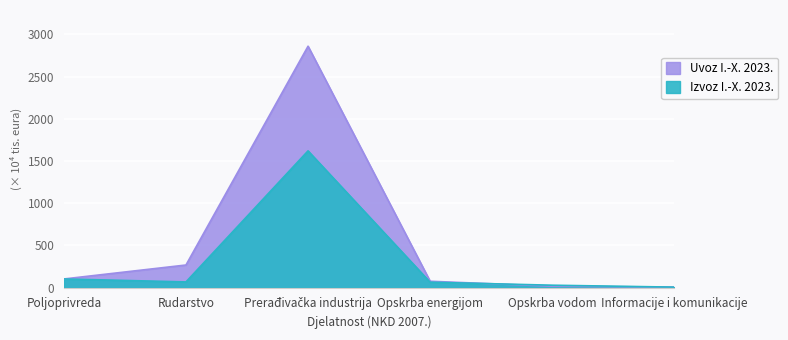

How many data points in Izvoz I.-X. 2023. are less than 68?

3